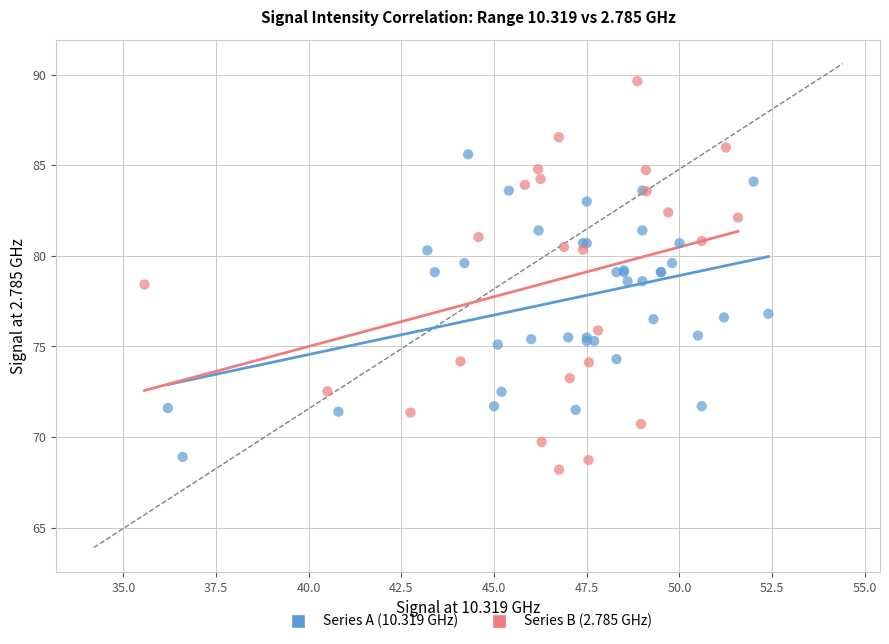

Which series reaches the maximum Y coordinate?

Series B (2.785 GHz)